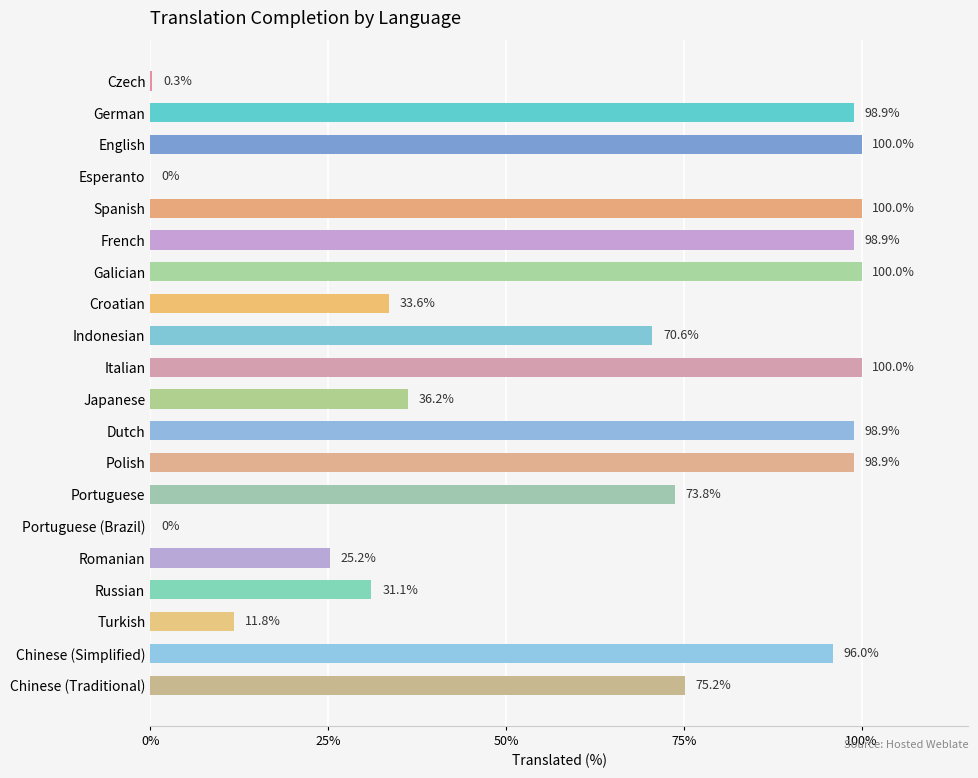

What is the maximum value shown in the chart?

100.0